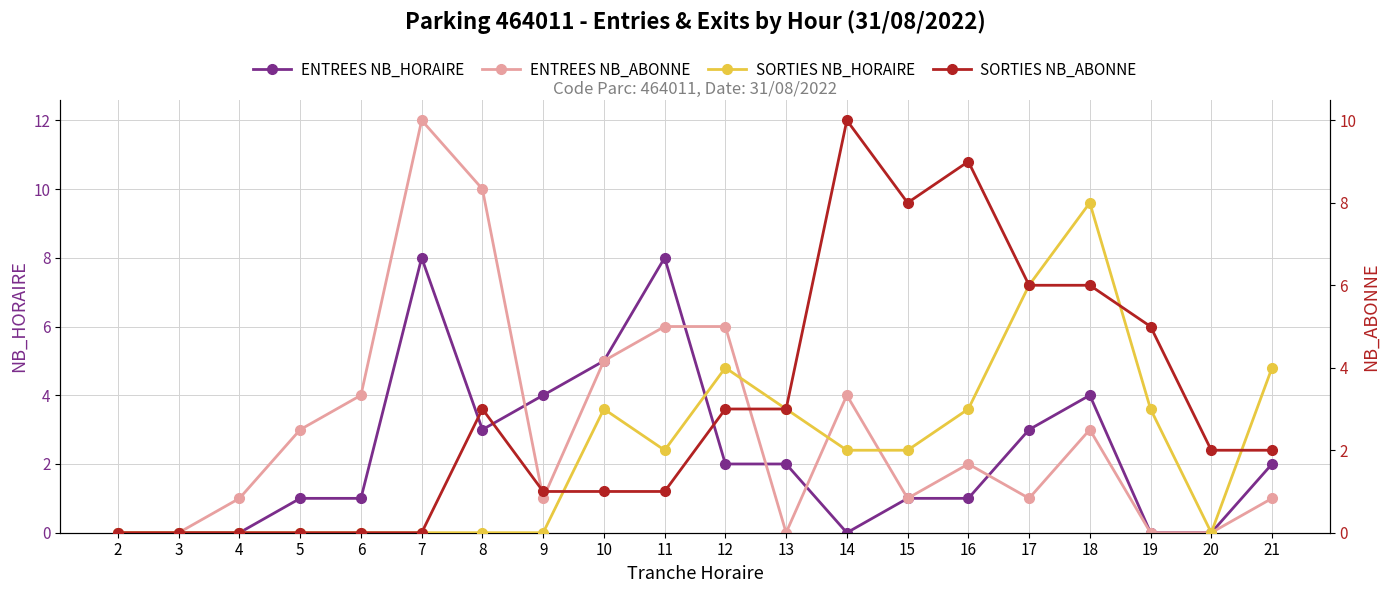

What is the value of the SORTIES NB_HORAIRE point at the 9th from the left?

3